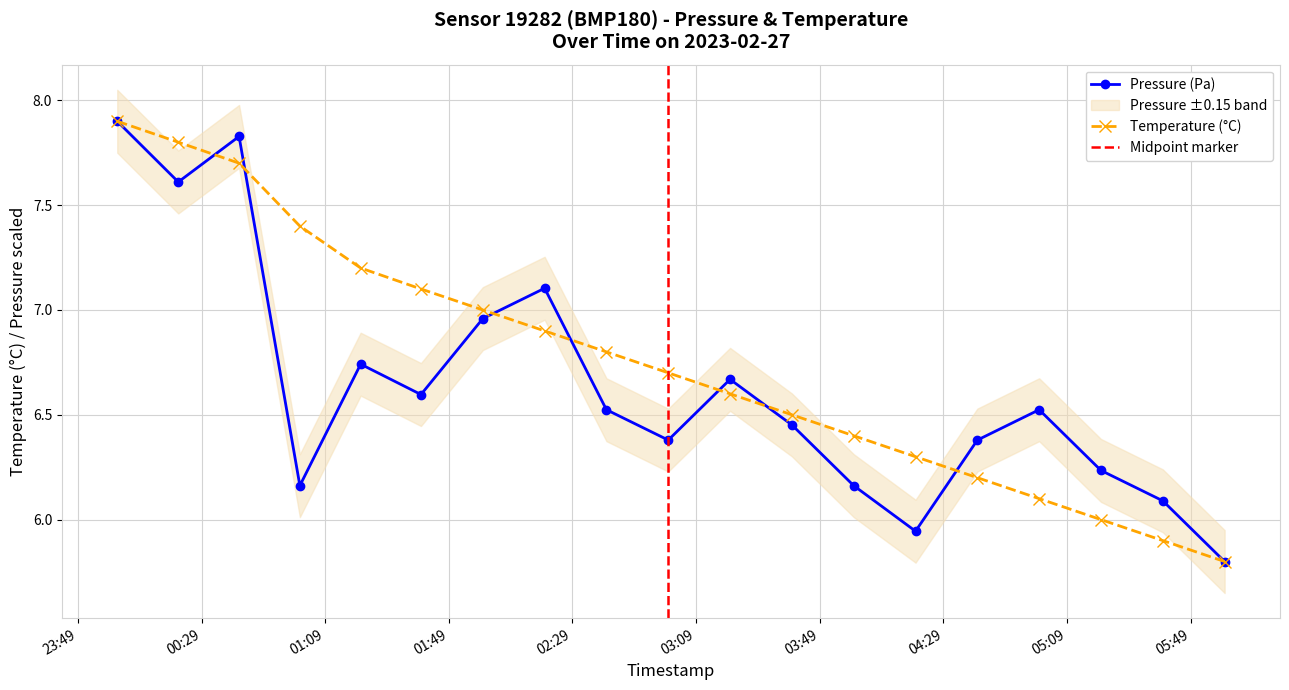

What is the total value across all series at 2023-02-27T03:00:00?

13.1